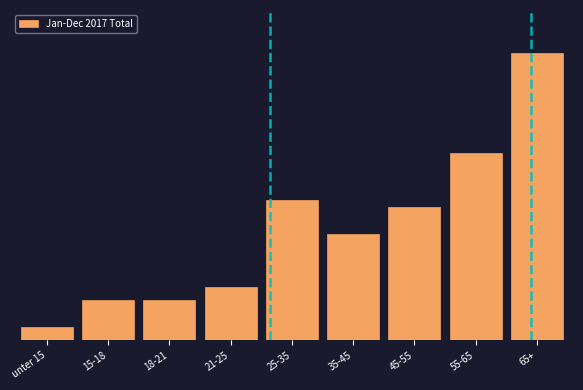

Does the chart contain any negative values?

No